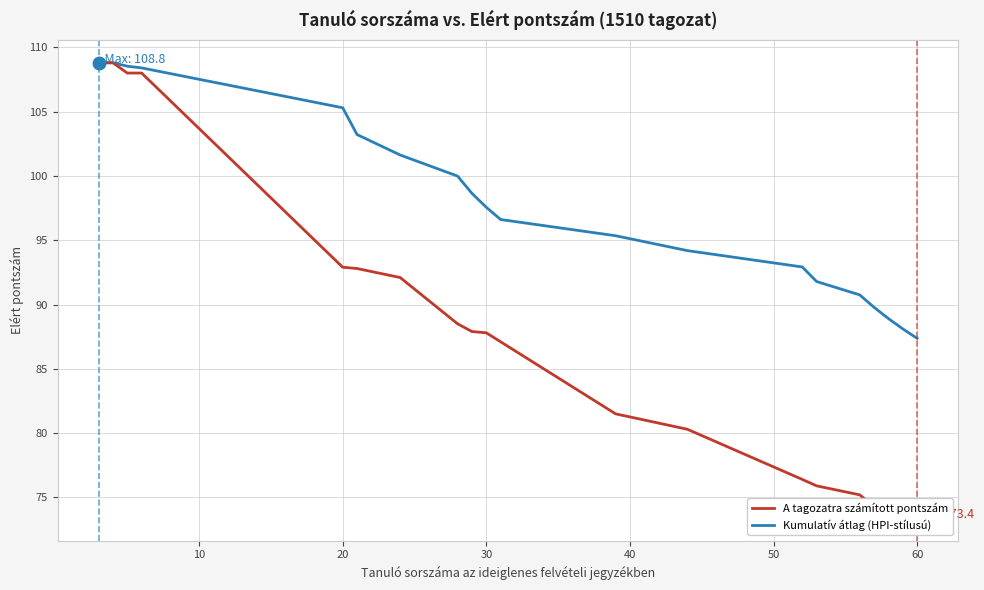

True or false: Kumulatív átlag (HPI-stílusú) and A tagozatra számított pontszám intersect in this chart.

False